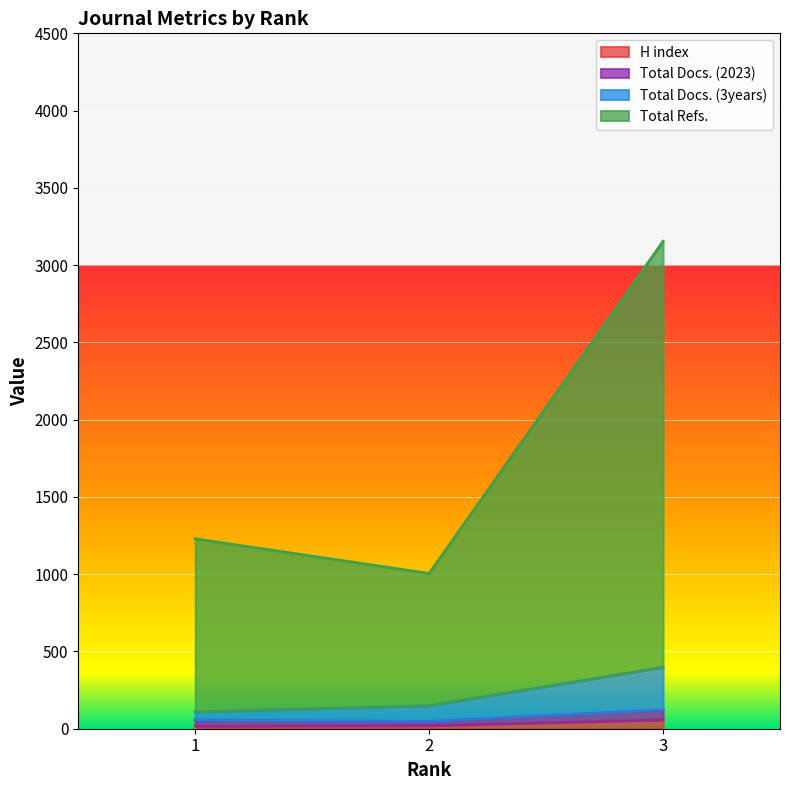

What are all the series names shown in the legend?

H index, Total Docs. (2023), Total Docs. (3years), Total Refs.